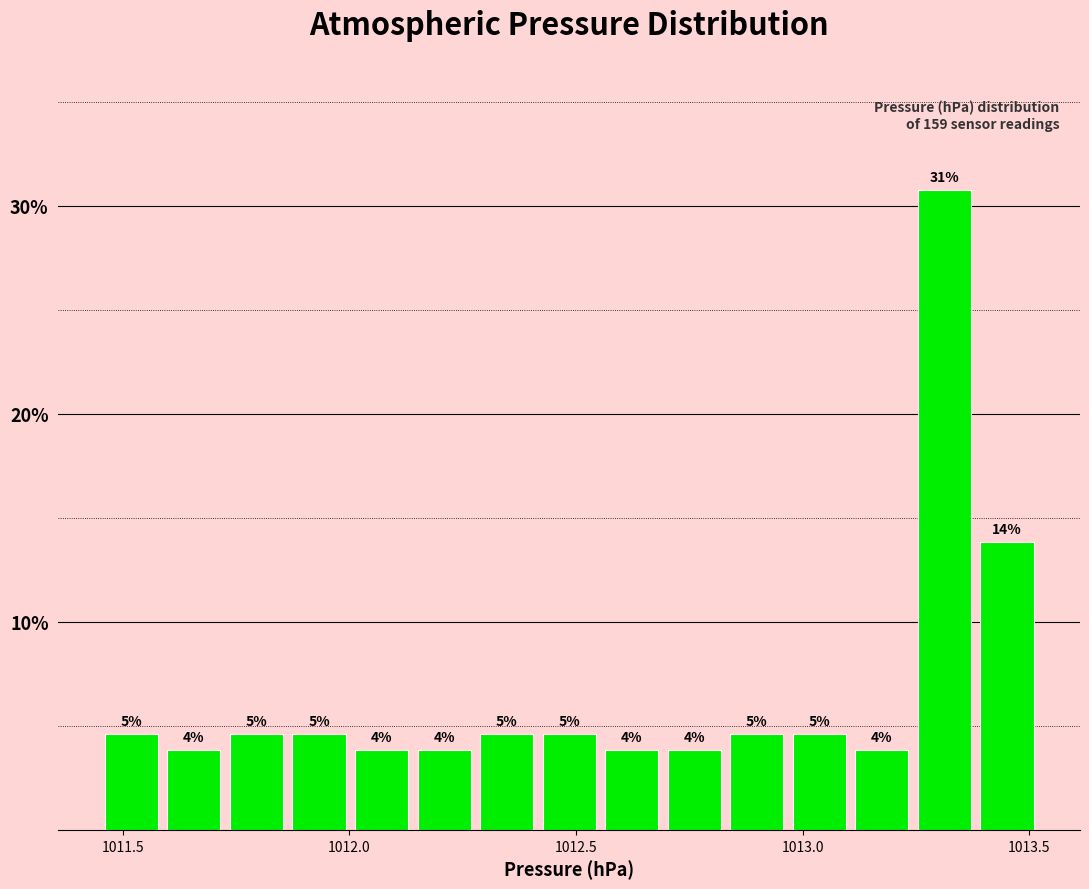

Around what value on the x-axis is the tallest bar? Give the approximate position of its centre, as read against the axis.

1013.30